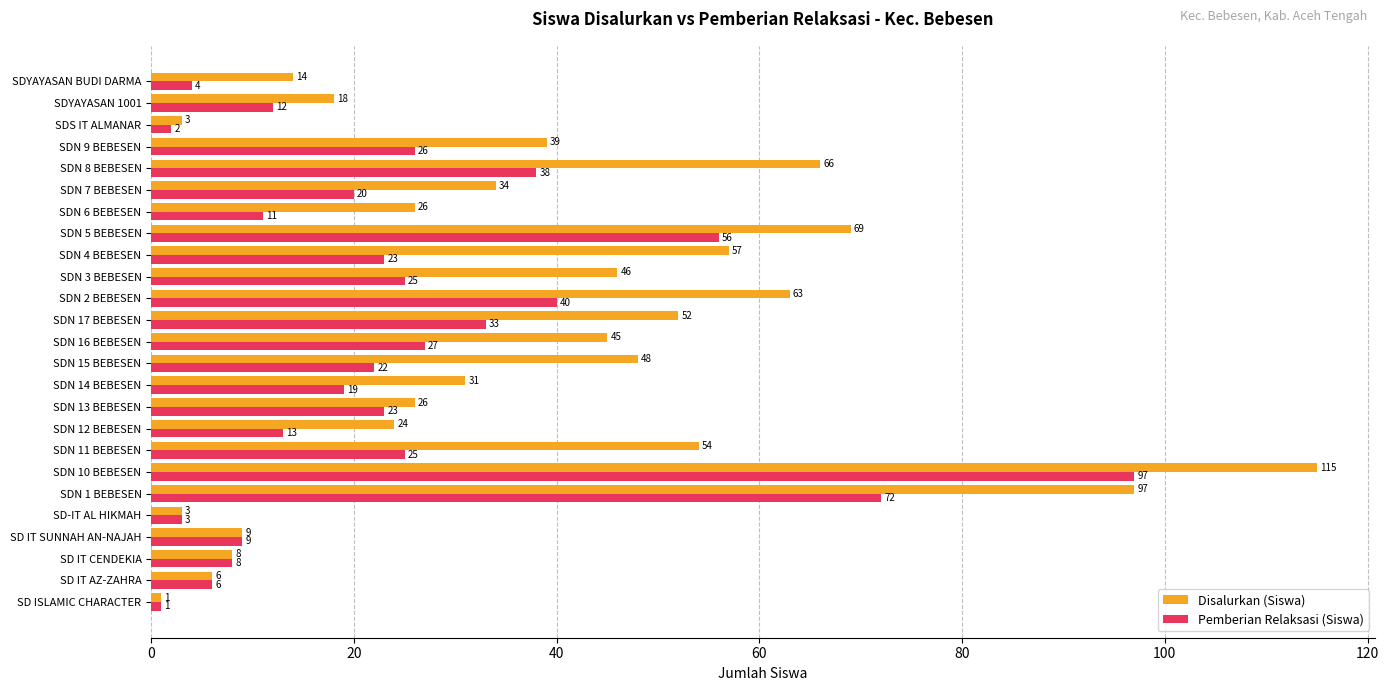

Which series has the widest spread of values?

Disalurkan (Siswa)